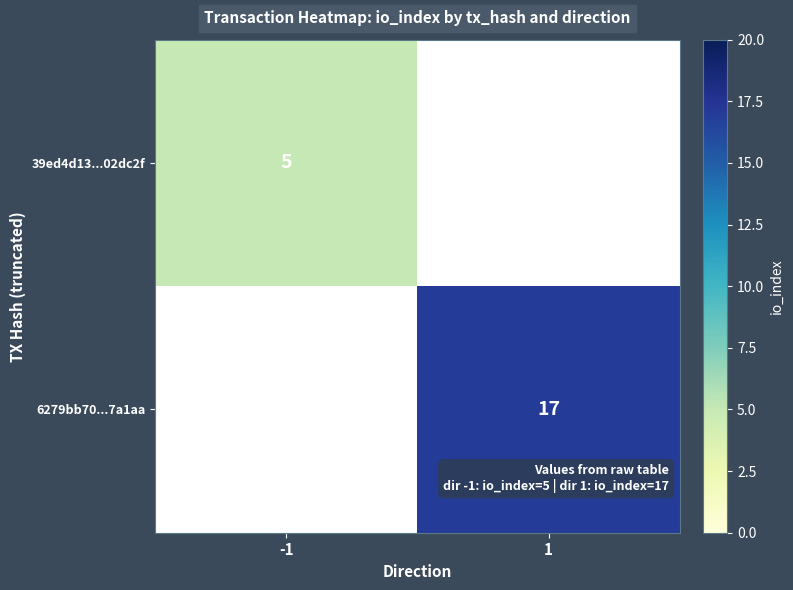

How many series are shown in this chart?

2